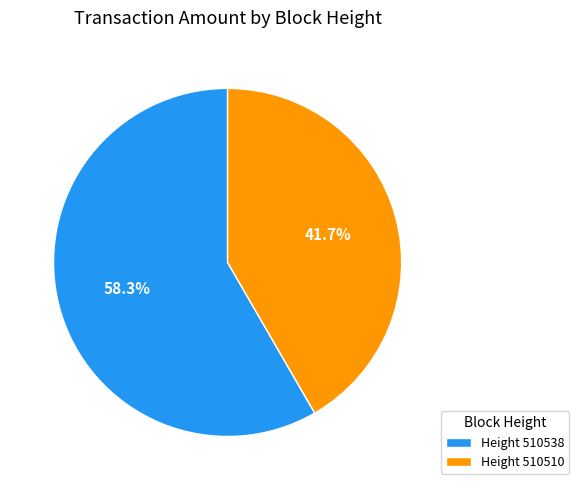

Rank the categories by value from lowest to highest.

Height 510510, Height 510538